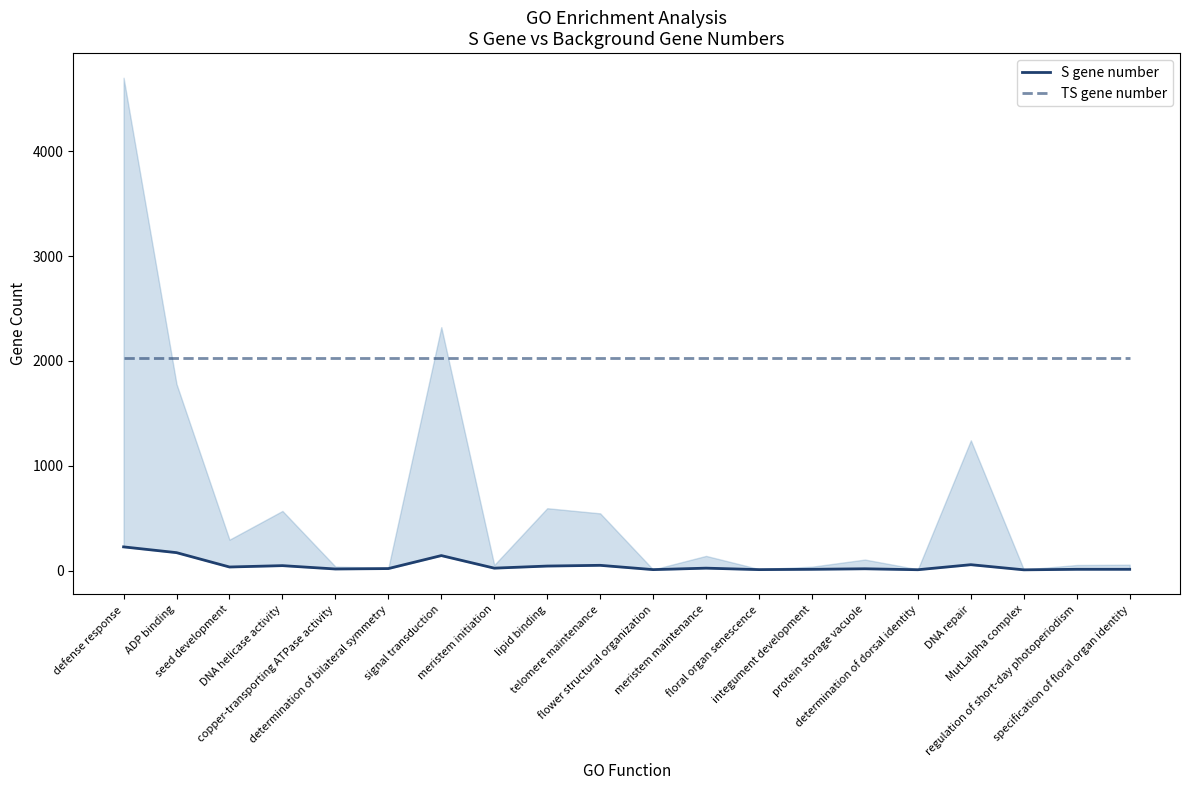

True or false: TS gene number and S gene number cross at least once.

False